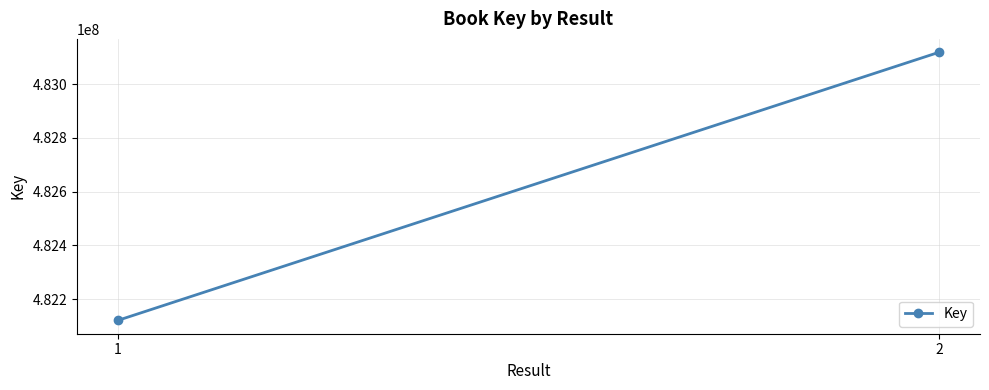

What is the difference between the maximum and minimum values?

997126